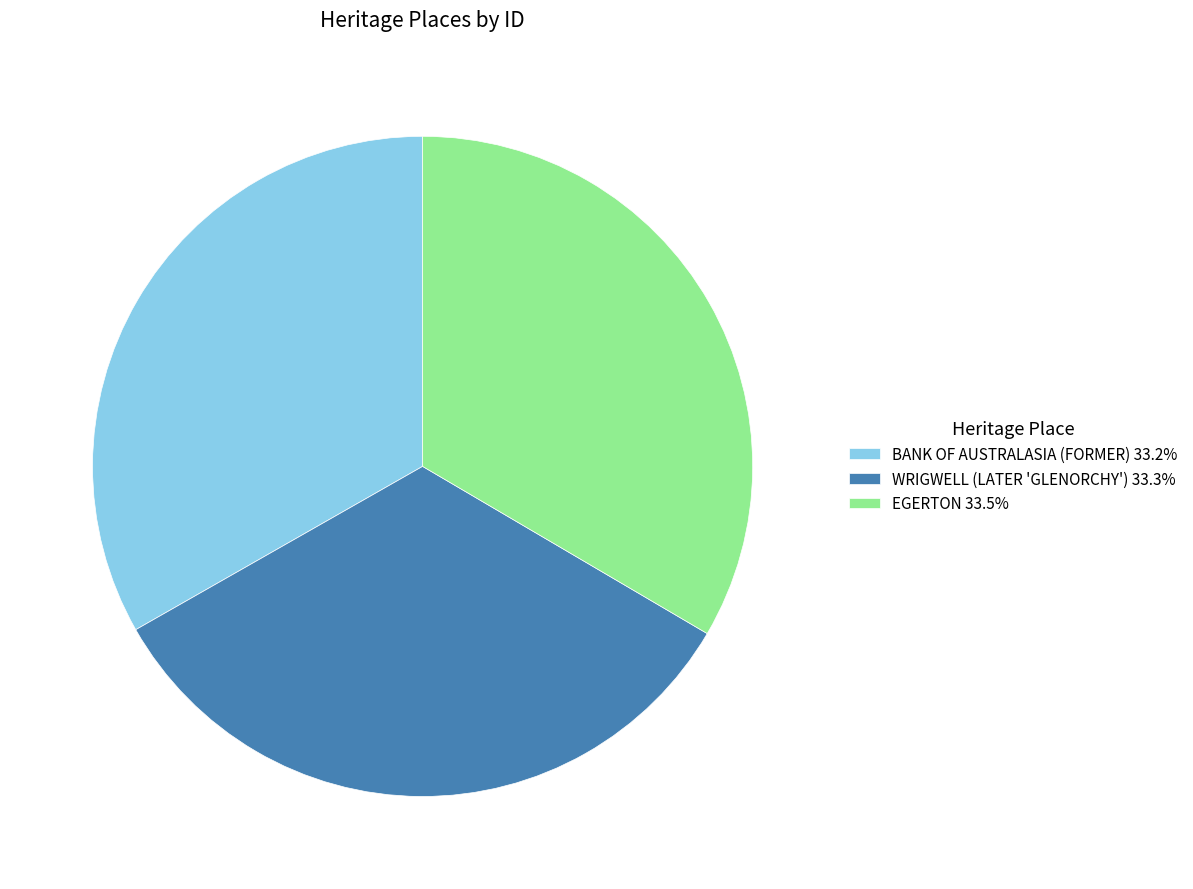

How many segments does this pie chart have?

3